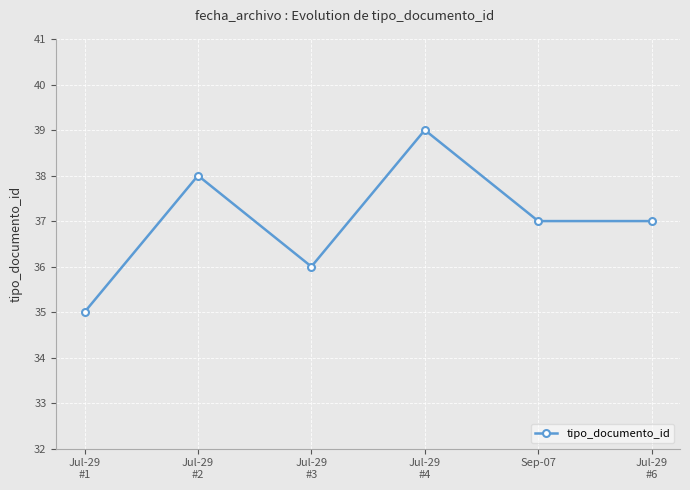

How many distinct data groups are displayed?

1